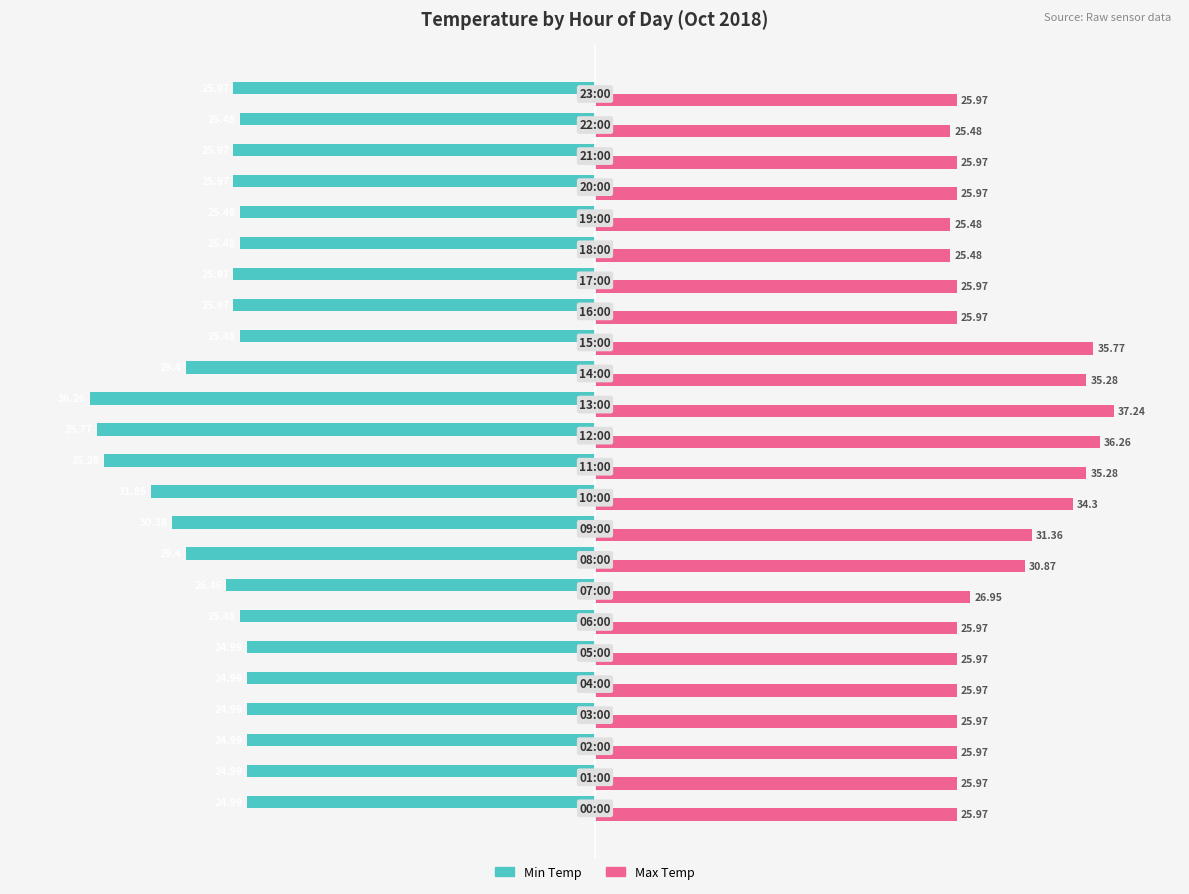

What is the sum of all Min Temp values?

-662.0